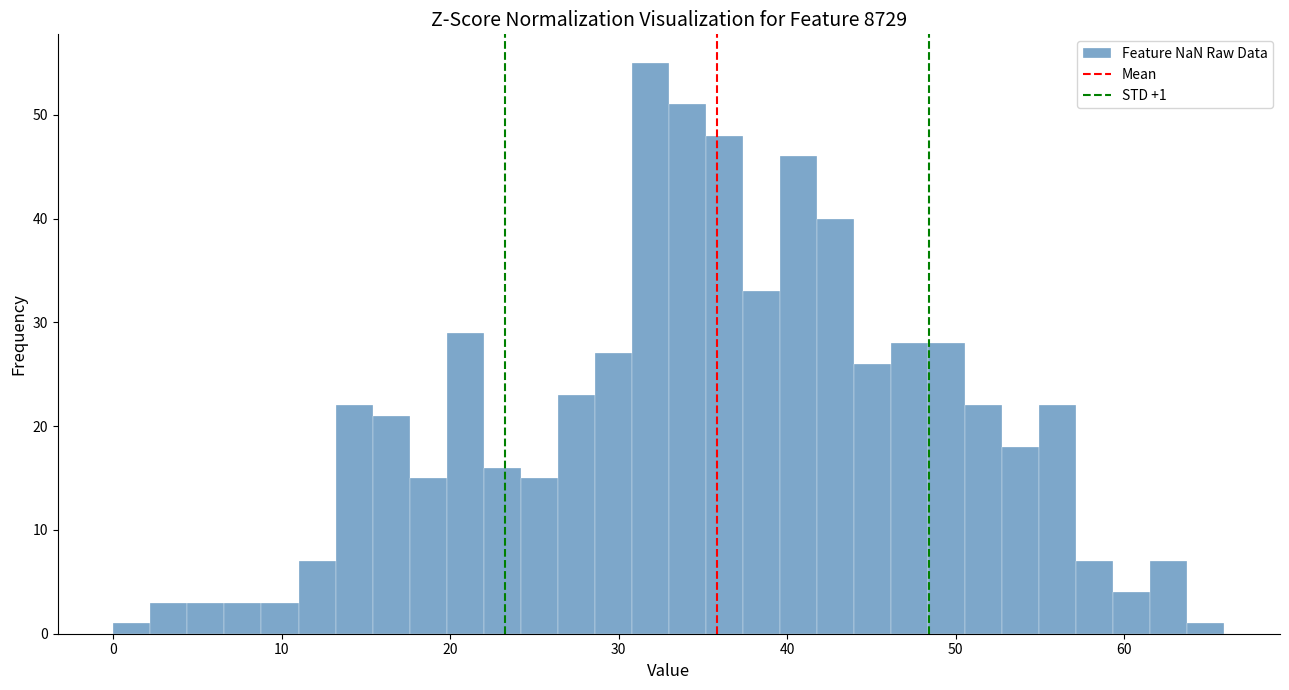

Read against the x-axis, roughly where is the centre of the tallest bar?

32